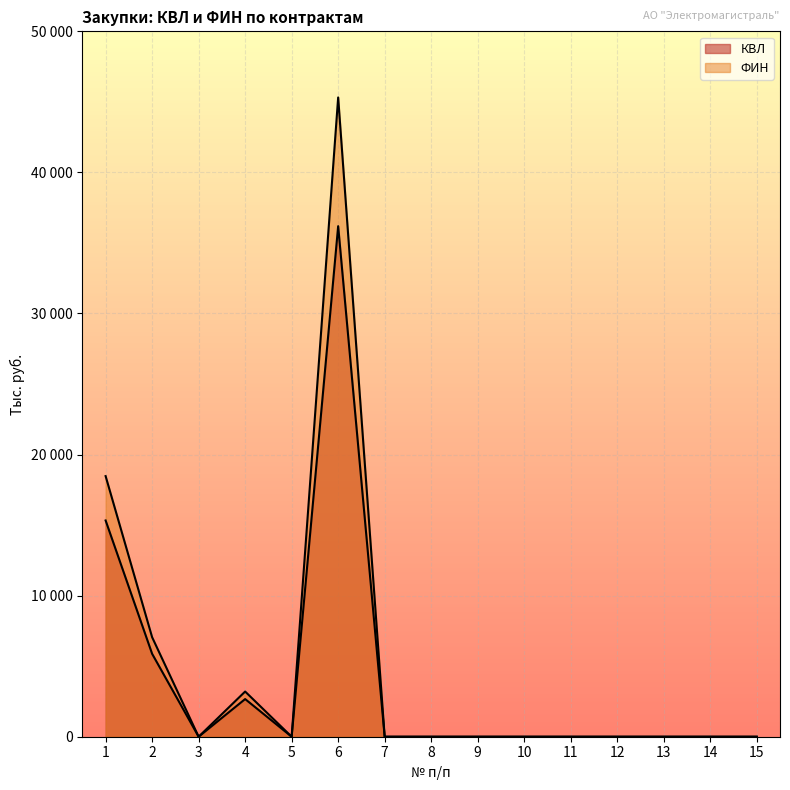

At which category does ФИН reach its first local peak?

4